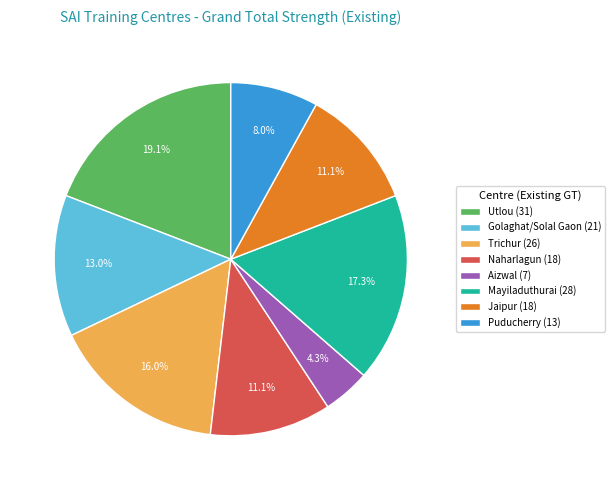

To the nearest percent, what is the average slice percentage?

12%